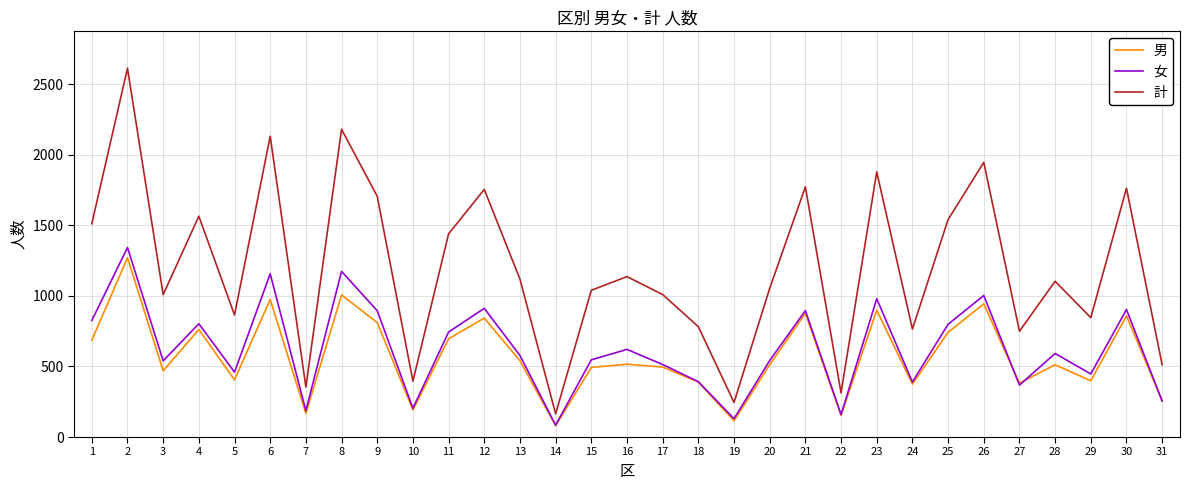

True or false: 女 and 計 intersect in this chart.

False